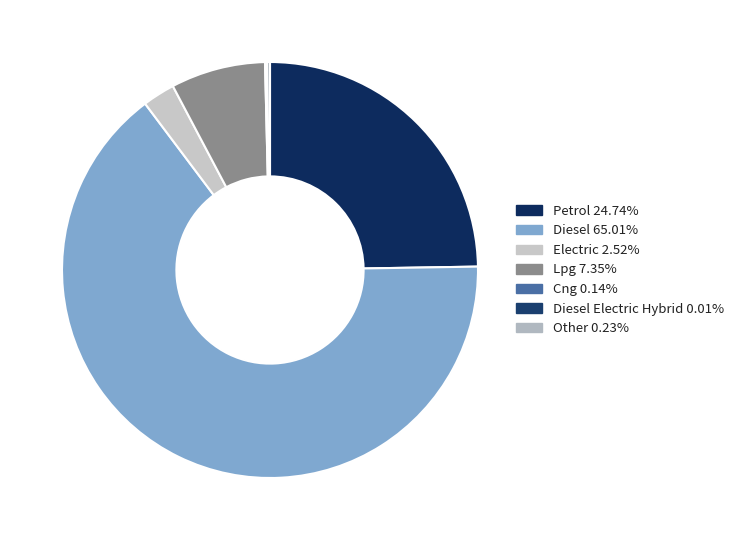

Which category has the smallest portion of the pie?

Diesel Electric Hybrid